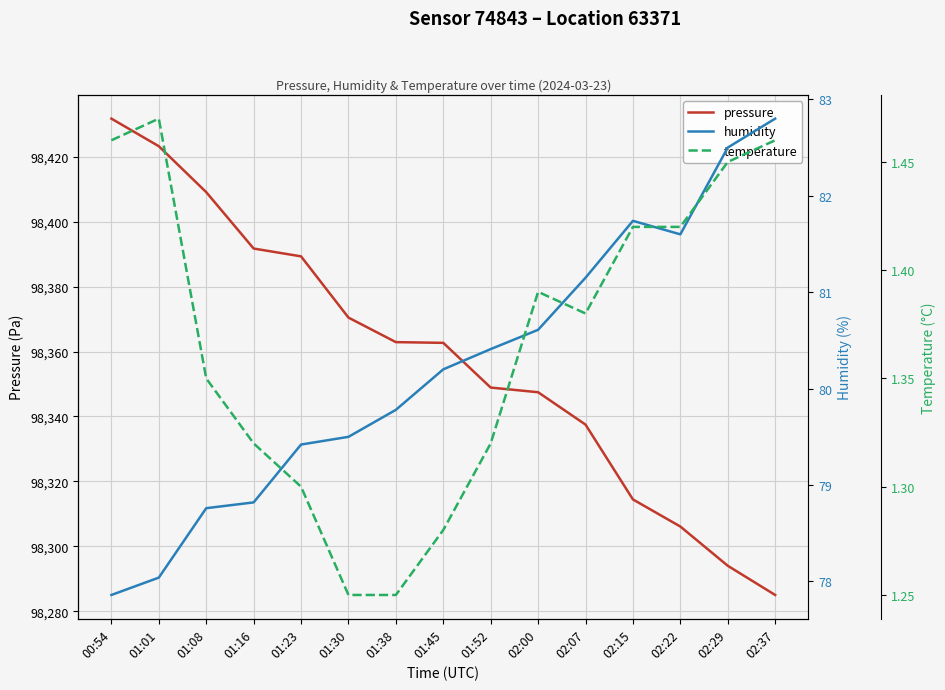

True or false: humidity and temperature cross at least once.

False